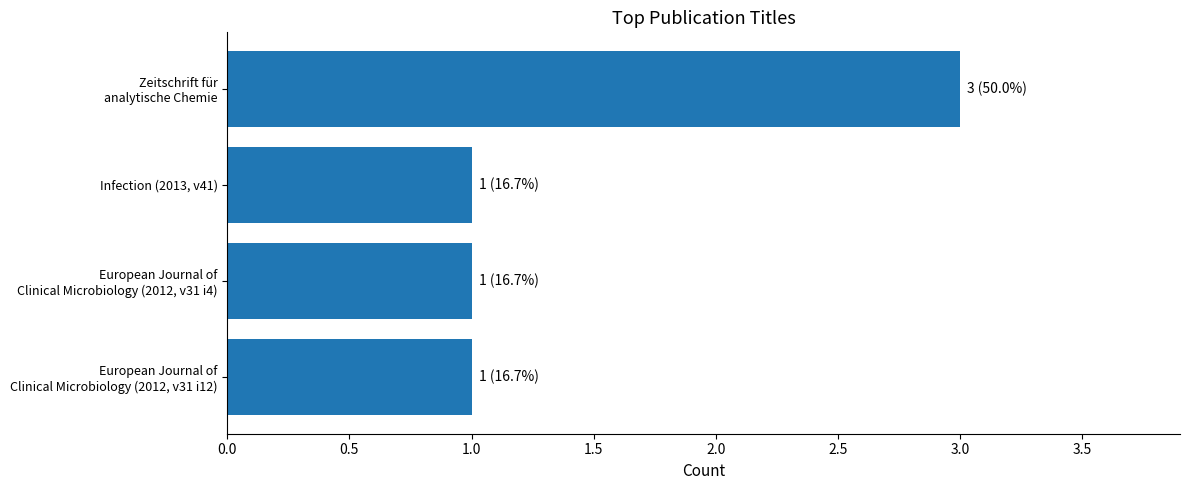

Reading bottom to top, list all the values displayed in this chart.

1	1	1	3